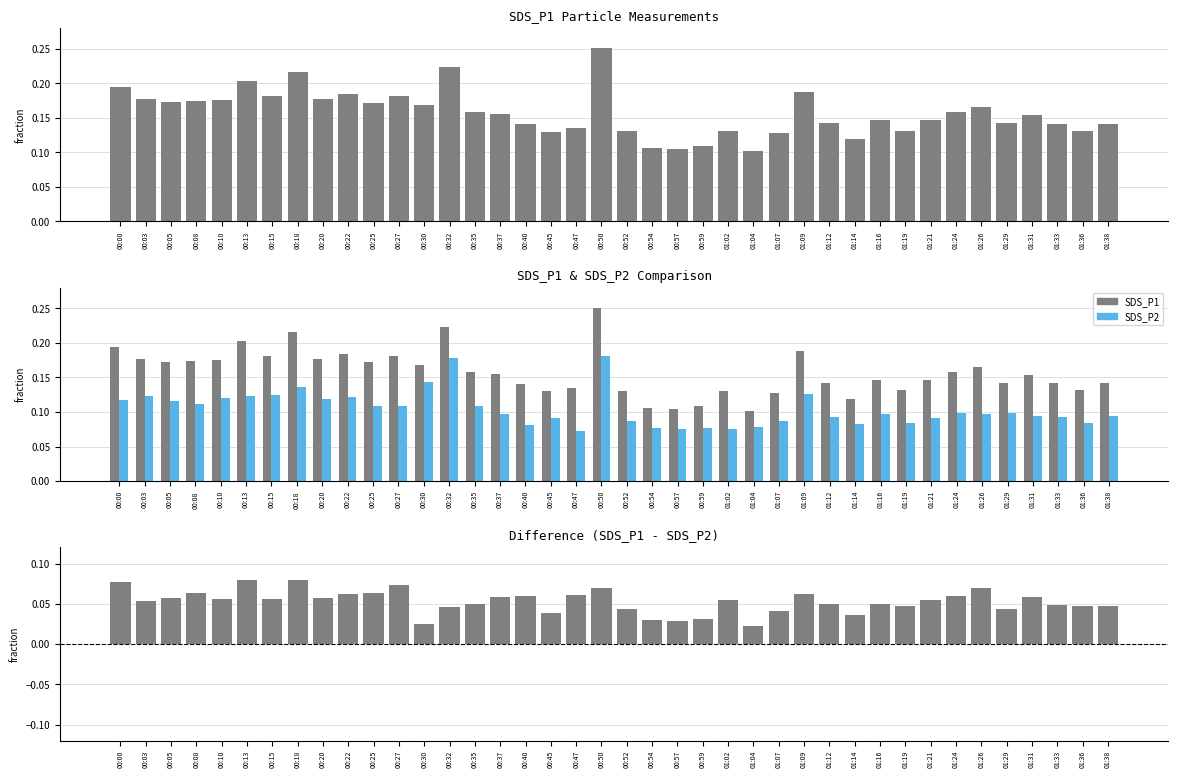

True or false: Difference (SDS_P1 - SDS_P2) has a value of 0.1 at 00:20.

False